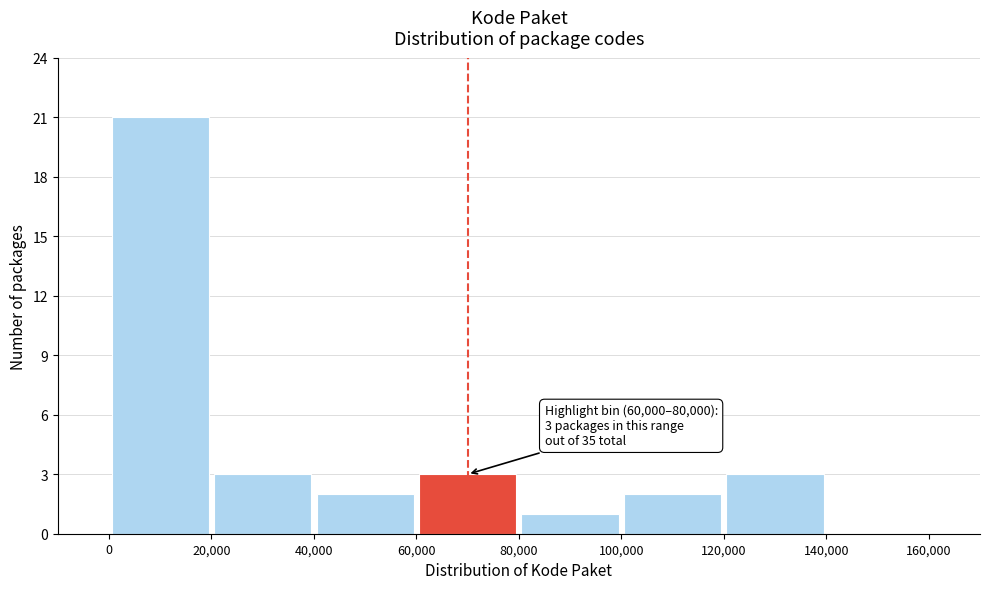

Over which range of the x-axis is the bar tallest?

0 to 20,000